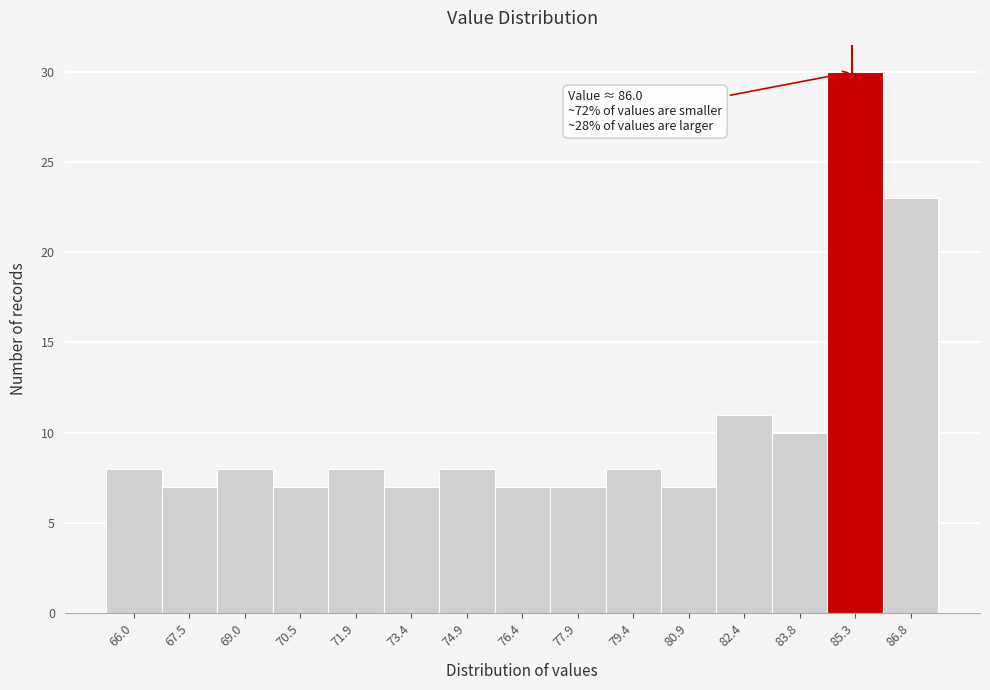

Reading left to right, extract all data points from this chart.

8	7	8	7	8	7	8	7	7	8	7	11	10	30	23